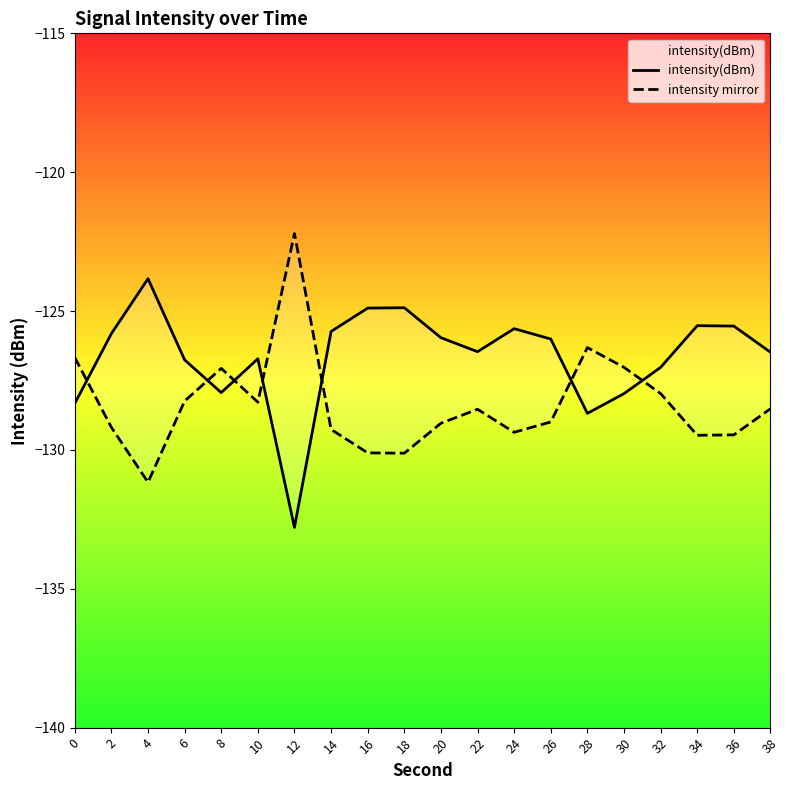

What is the difference between the intensity mirror values at 22 and 34?

0.9